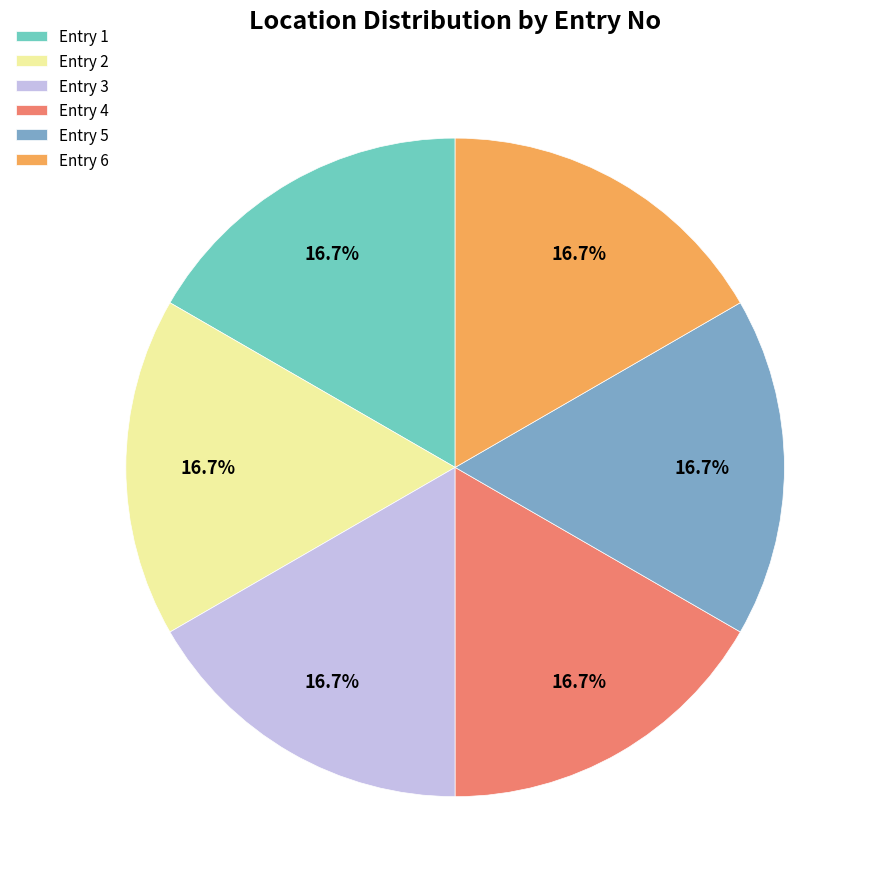

Is there any slice that represents more than half of the pie?

No